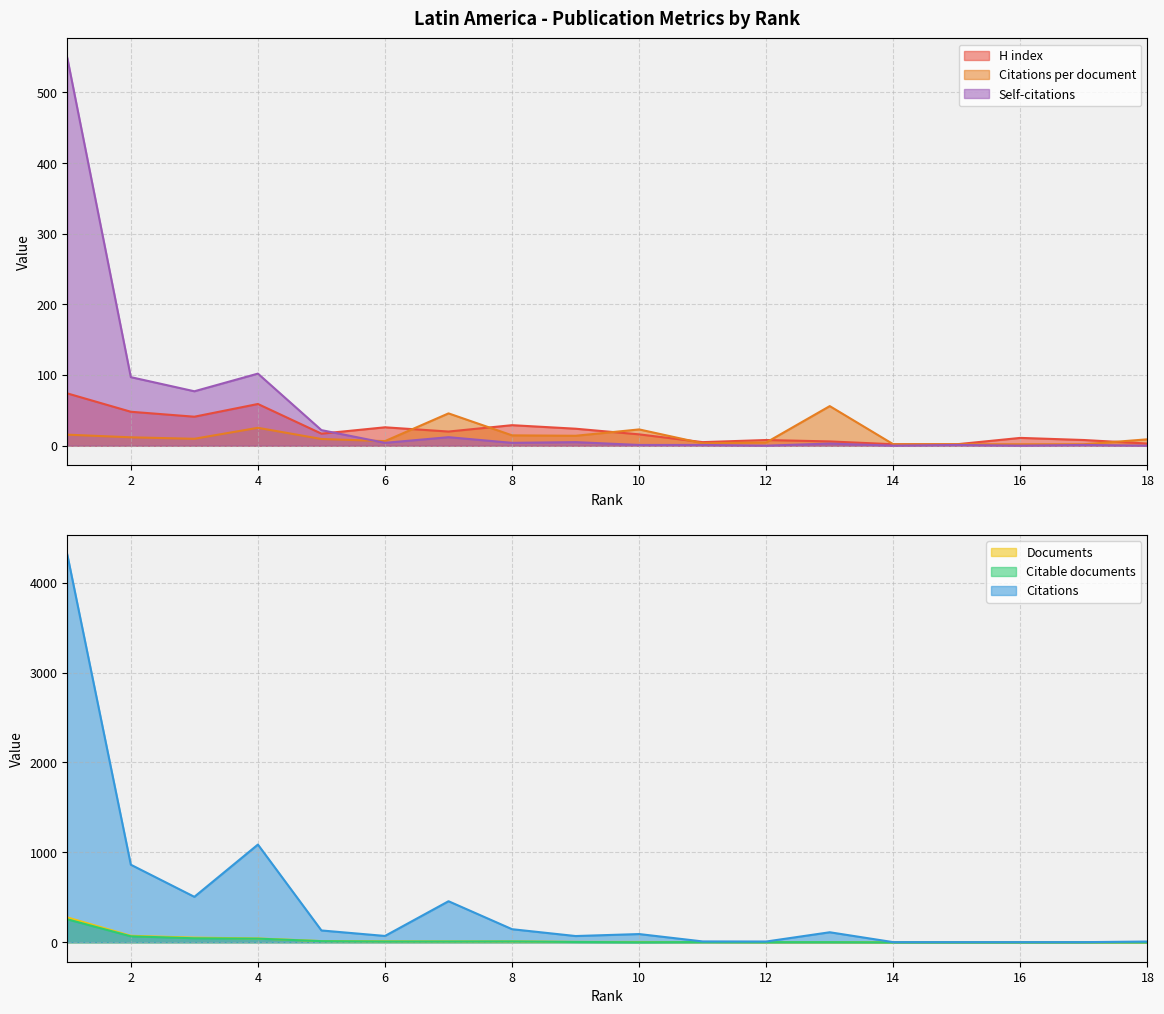

Read the H index value at 15.

2.0